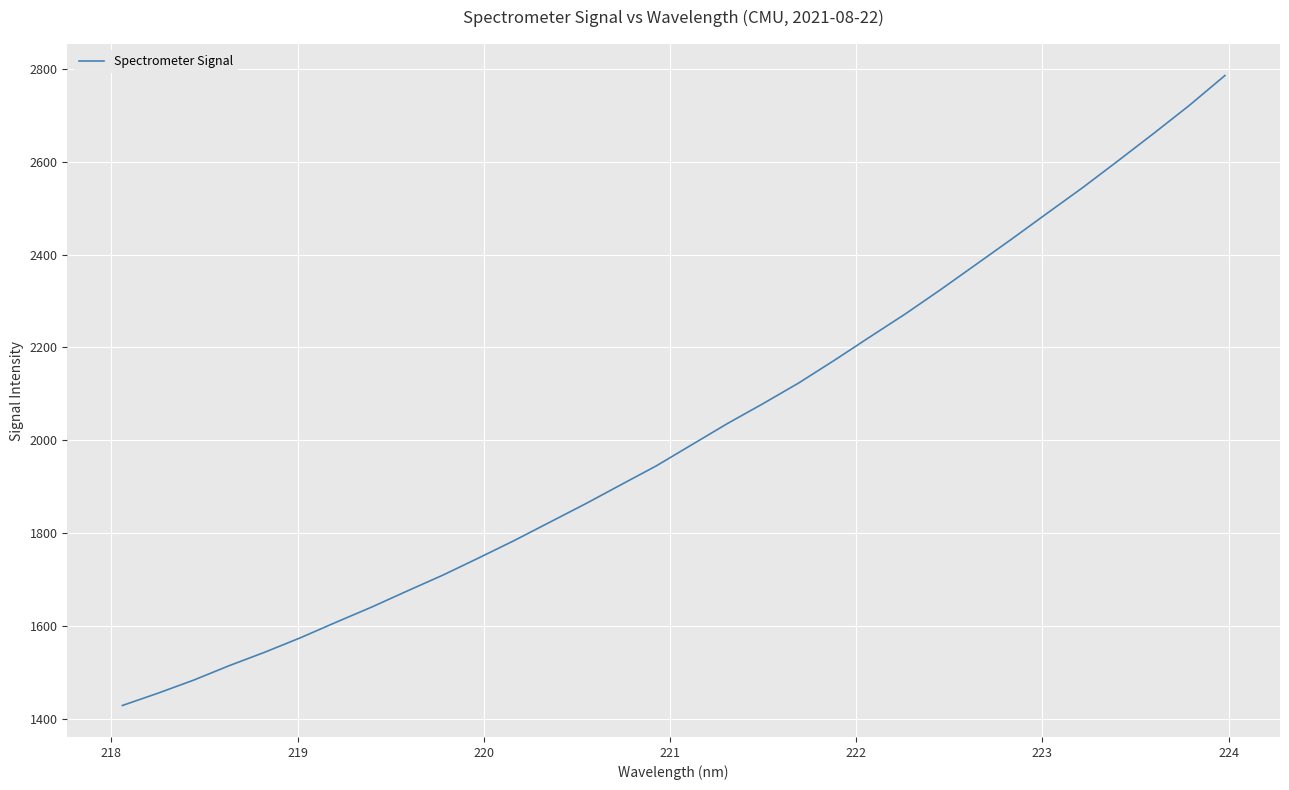

What is the difference between the maximum and minimum values?

1356.7